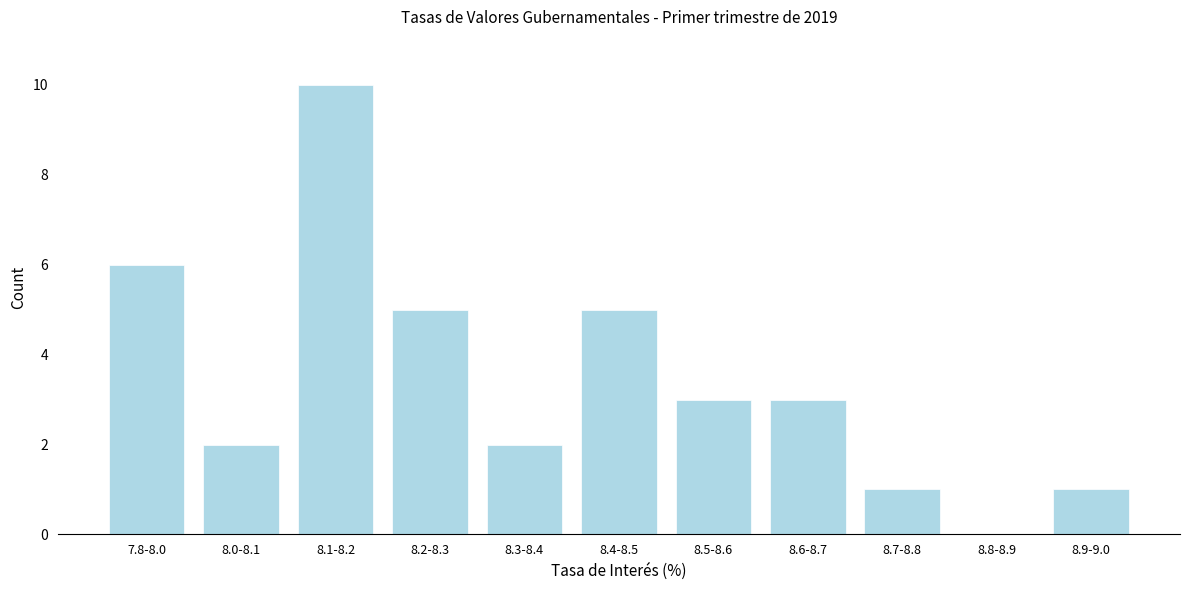

Reading left to right, what are all the values shown in this chart?

7.8-8.0=6	8.0-8.1=2	8.1-8.2=10	8.2-8.3=5	8.3-8.4=2	8.4-8.5=5	8.5-8.6=3	8.6-8.7=3	8.7-8.8=1	8.8-8.9=0	8.9-9.0=1